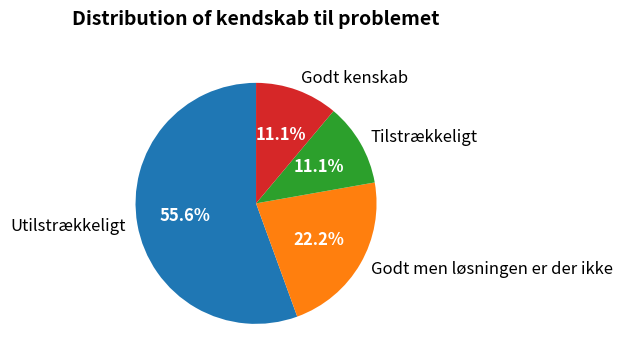

Count the number of slices in the pie.

4